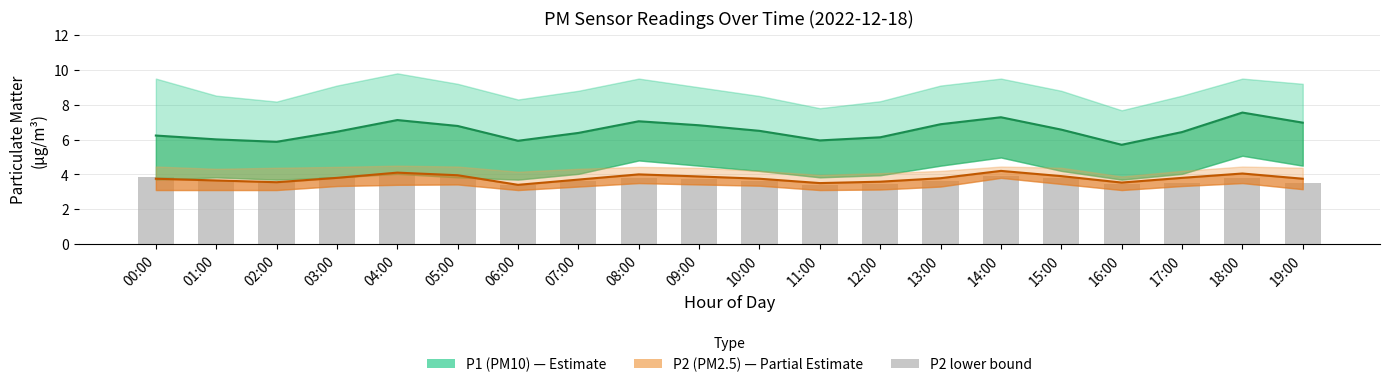

Reading left to right, transcribe all the data shown in this chart.

P1 line: 6.2	6.0	5.9	6.5	7.1	6.8	5.9	6.4	7.0	6.8	6.5	6.0	6.1	6.9	7.3	6.6	5.7	6.4	7.5	7.0
P2 line: 3.8	3.6	3.5	3.8	4.1	4.0	3.4	3.7	4.0	3.9	3.8	3.5	3.6	3.8	4.2	3.9	3.5	3.8	4.0	3.8
bar_background: 3.8	3.7	3.5	3.8	4.0	3.8	3.4	3.6	3.8	3.8	3.6	3.4	3.4	3.6	3.9	3.8	3.4	3.5	3.8	3.5